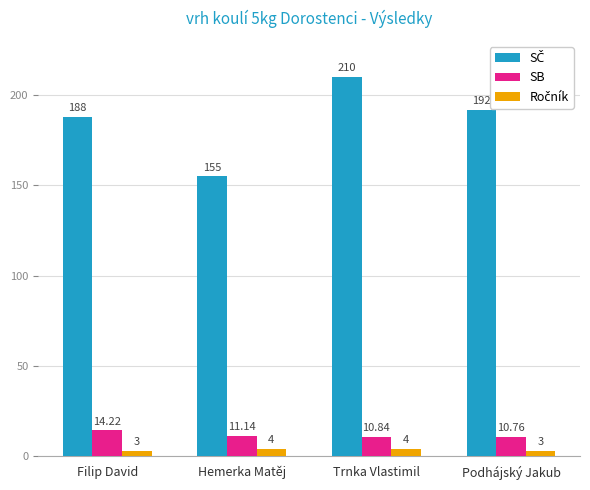

What is the difference between the highest and lowest values at Filip David?

185.0